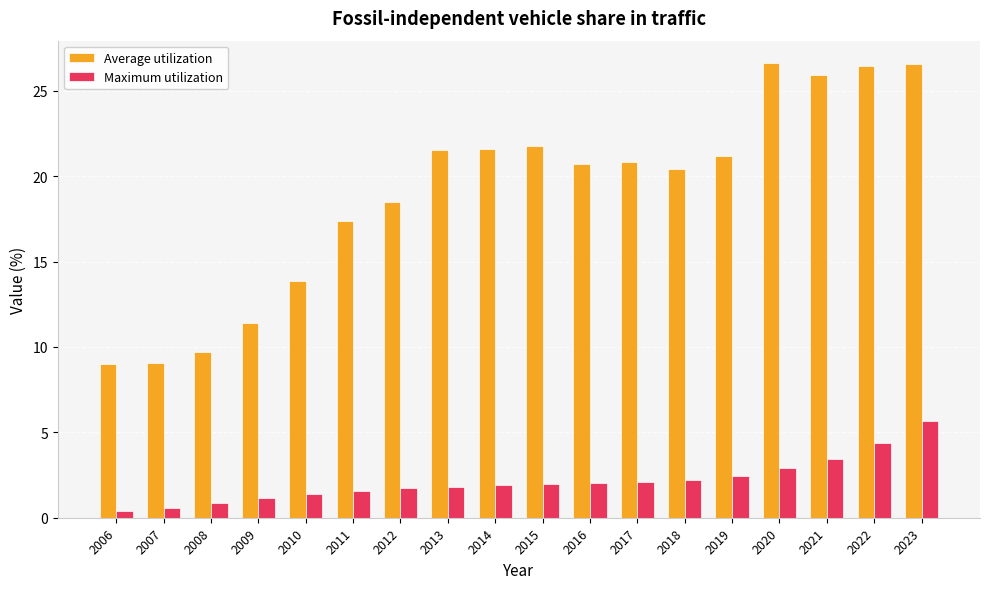

At 2011, list the series in order from largest to smallest.

Average utilization, Maximum utilization